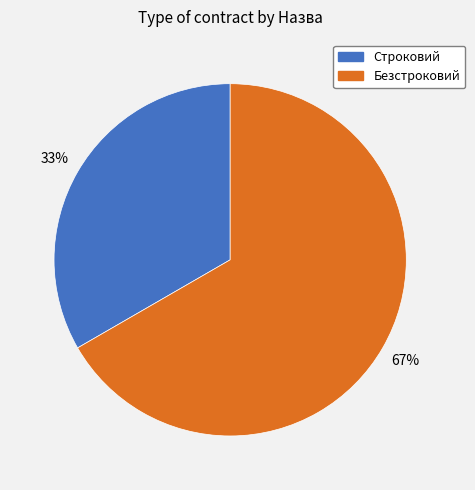

To the nearest percent, what is the combined percentage of Строковий and Безстроковий?

100%